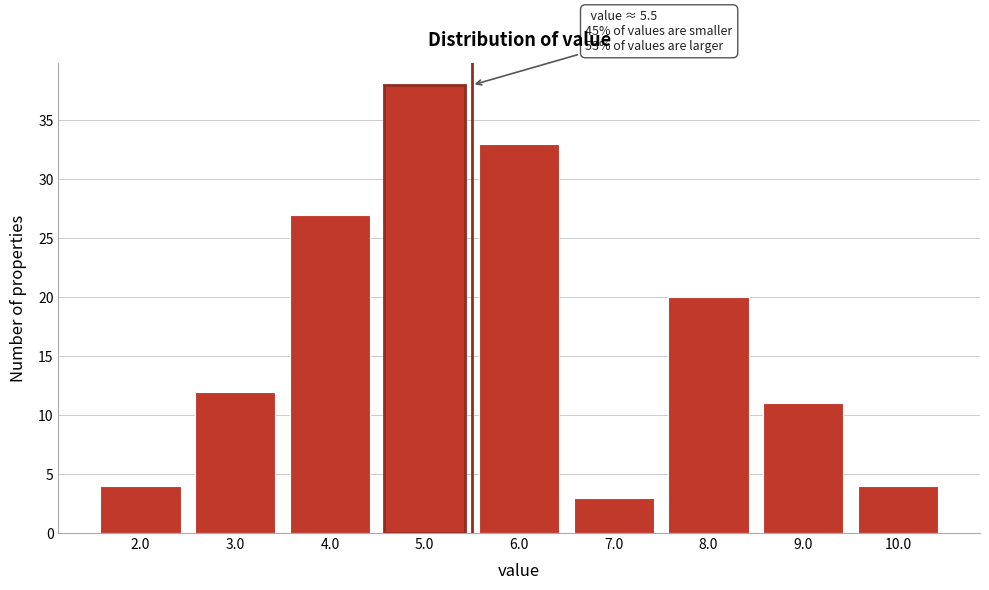

Over which range of the x-axis is the bar tallest?

4.5 to 5.5